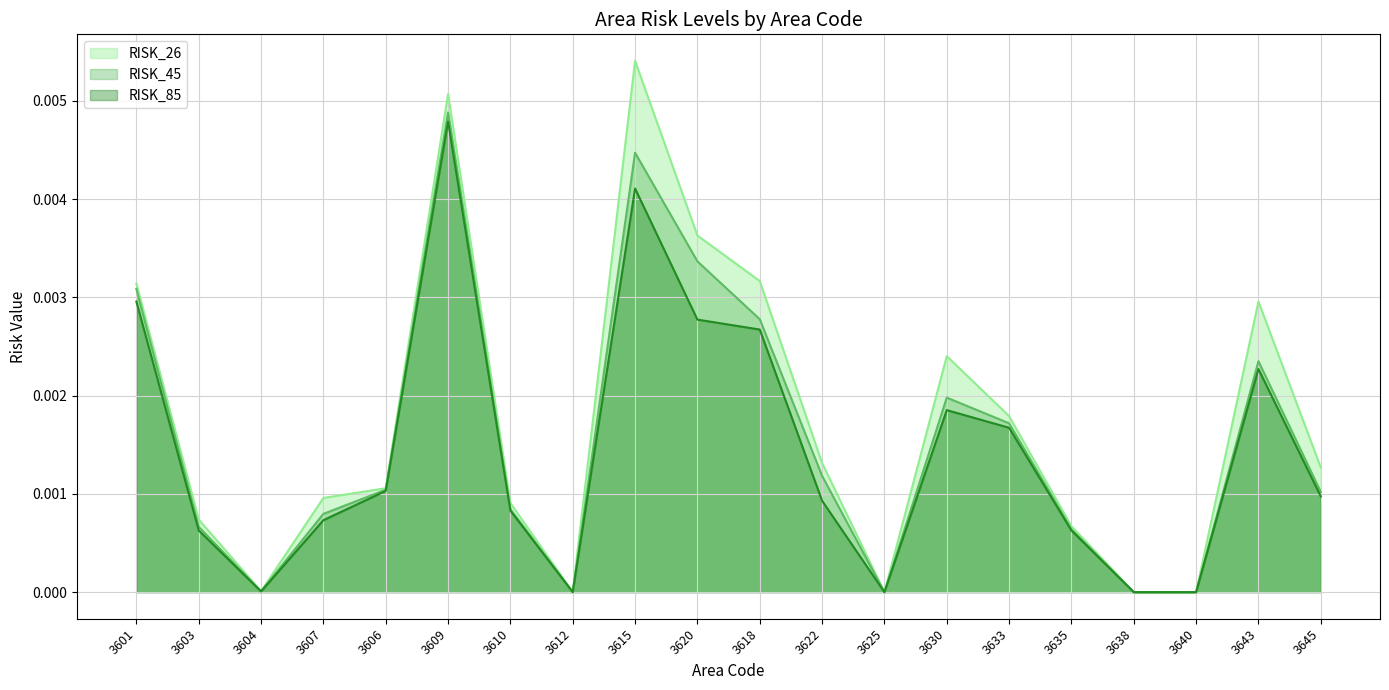

At 3635, list the series in order from smallest to largest.

RISK_85, RISK_45, RISK_26